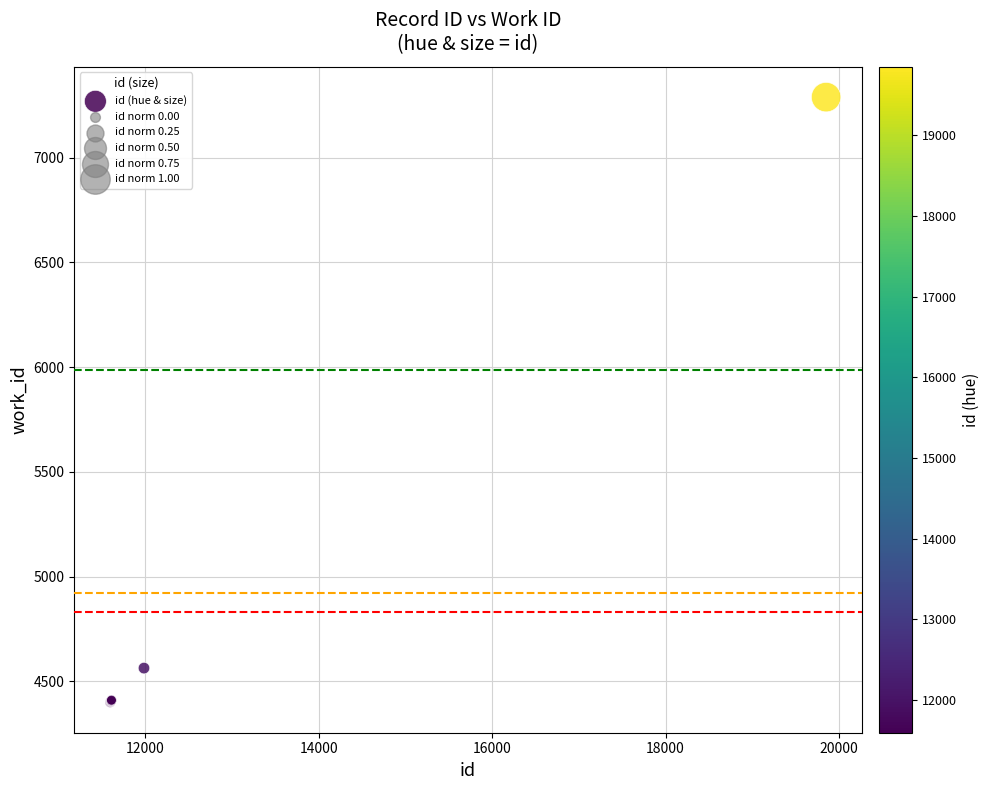

What Y value in the scatter plot is closest to 5844?

4563